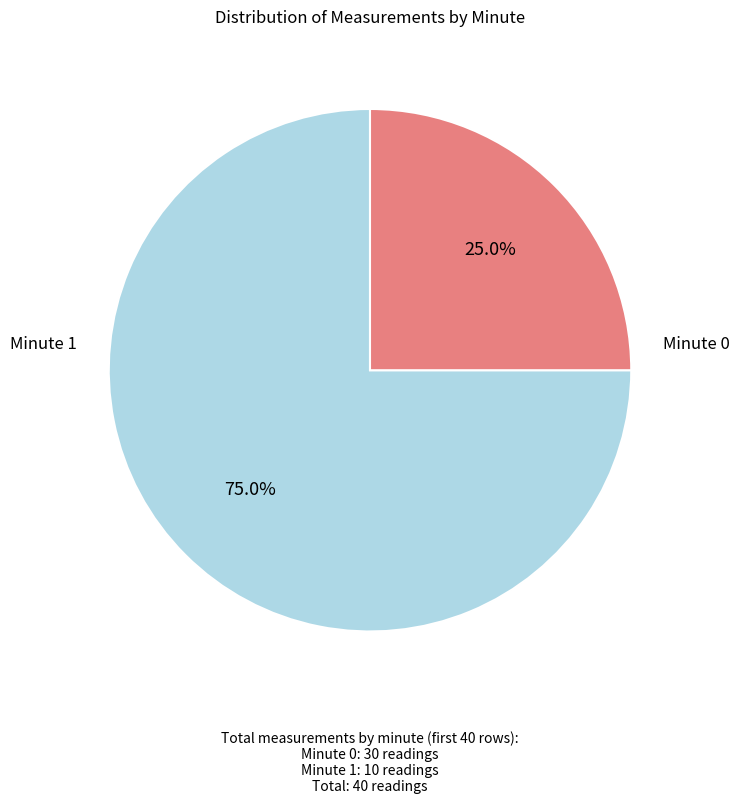

Does any single category account for the majority?

Yes